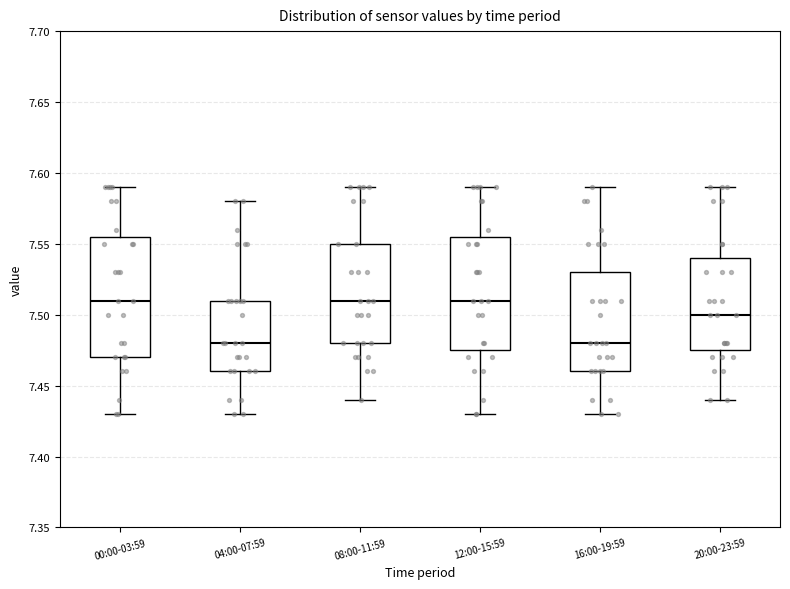

Reading left to right, read every box against the y-axis: the position of its median line, the range the box covers, and the ends of its whiskers. The values are not printed on the chart, so give them approximately, as read against the axis.

00:00-03:59: median 7.510, box 7.470 to 7.555, whiskers 7.430 to 7.590
04:00-07:59: median 7.480, box 7.460 to 7.510, whiskers 7.430 to 7.580
08:00-11:59: median 7.510, box 7.480 to 7.550, whiskers 7.440 to 7.590
12:00-15:59: median 7.510, box 7.475 to 7.555, whiskers 7.430 to 7.590
16:00-19:59: median 7.480, box 7.460 to 7.530, whiskers 7.430 to 7.590
20:00-23:59: median 7.500, box 7.475 to 7.540, whiskers 7.440 to 7.590